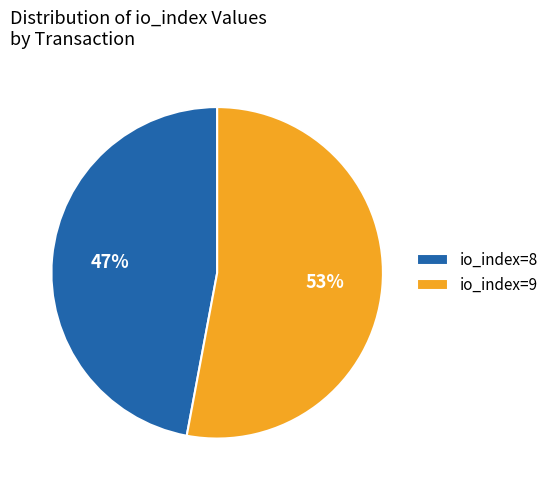

True or false: io_index=8 accounts for 55% of the total.

False